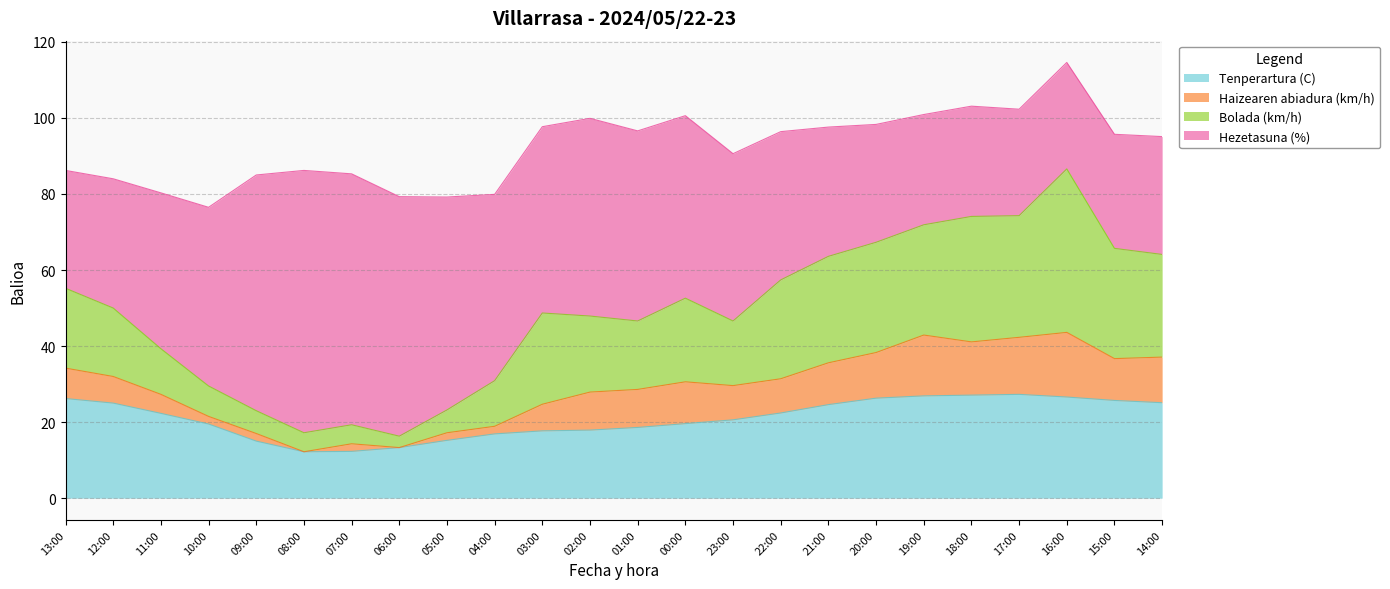

What is the total value across all series at 08:00?

86.2